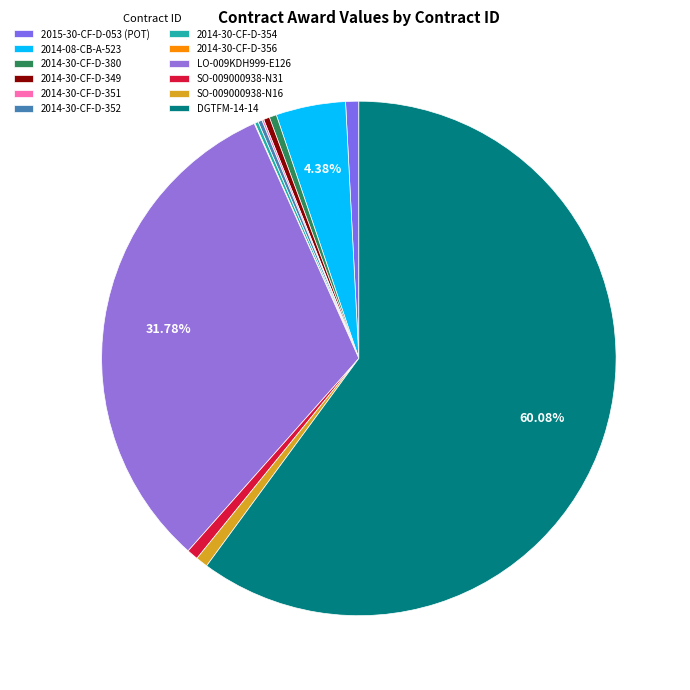

To the nearest percent, what percentage of the pie is SO-009000938-N31?

1%